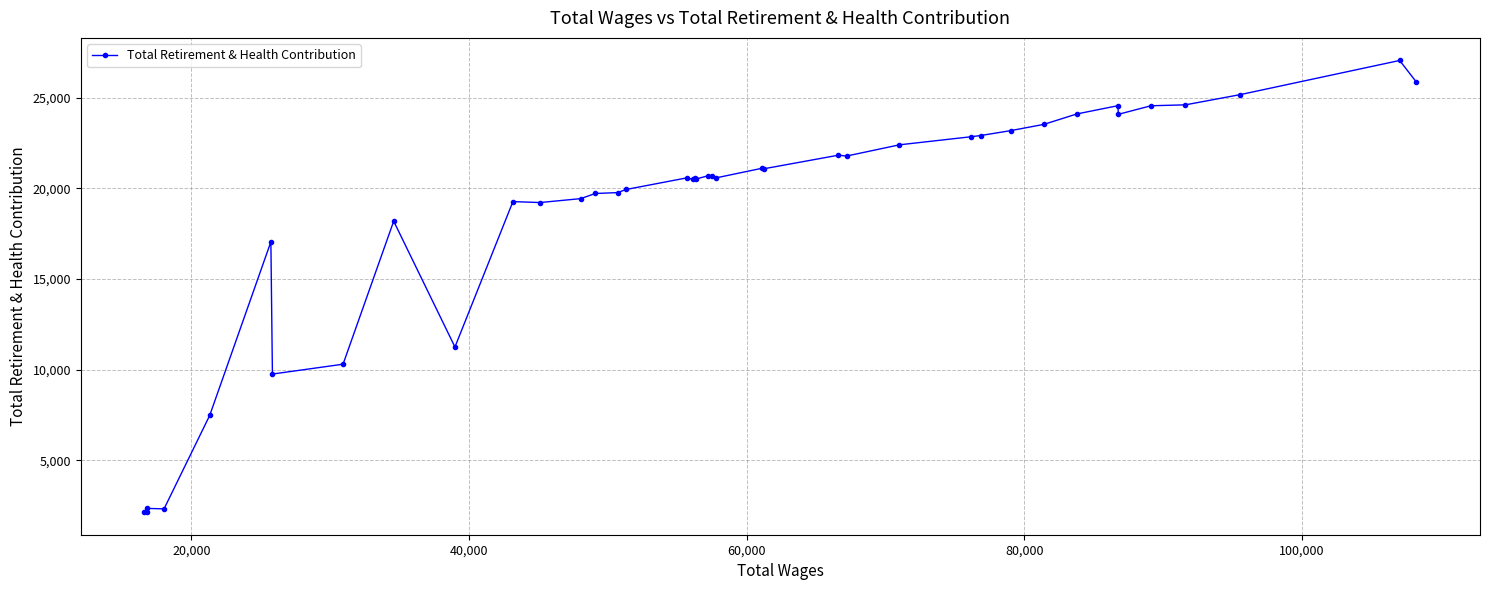

What is the maximum value shown in the chart?

27049